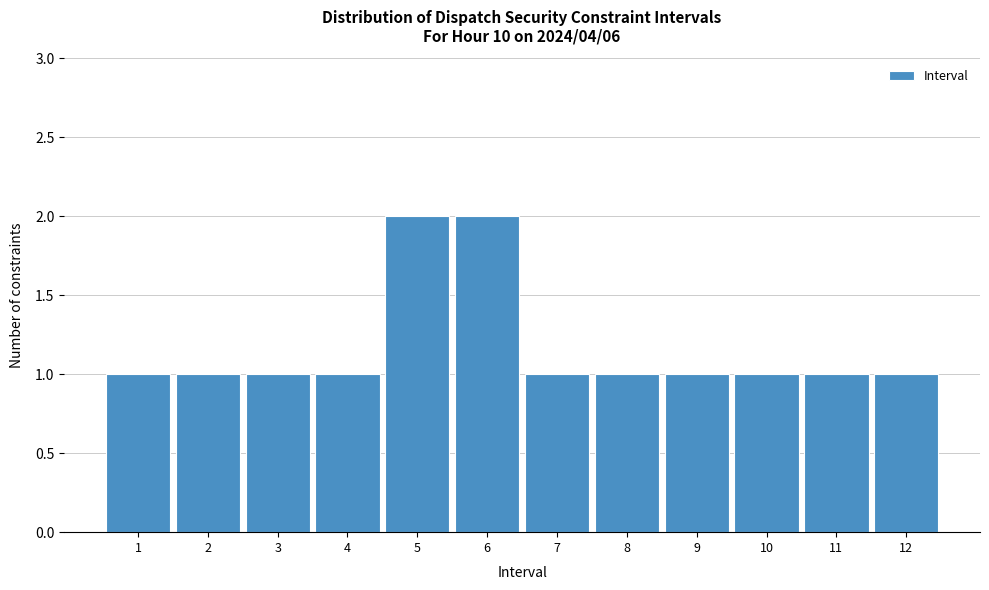

Reading left to right, transcribe this chart: for each bar, give the range it covers on the x-axis and its height. The values are not printed on the chart, so give them approximately, as read against the axis.

0.5 to 1.5: 1
1.5 to 2.5: 1
2.5 to 3.5: 1
3.5 to 4.5: 1
4.5 to 5.5: 2
5.5 to 6.5: 2
6.5 to 7.5: 1
7.5 to 8.5: 1
8.5 to 9.5: 1
9.5 to 10.5: 1
10.5 to 11.5: 1
11.5 to 12.5: 1